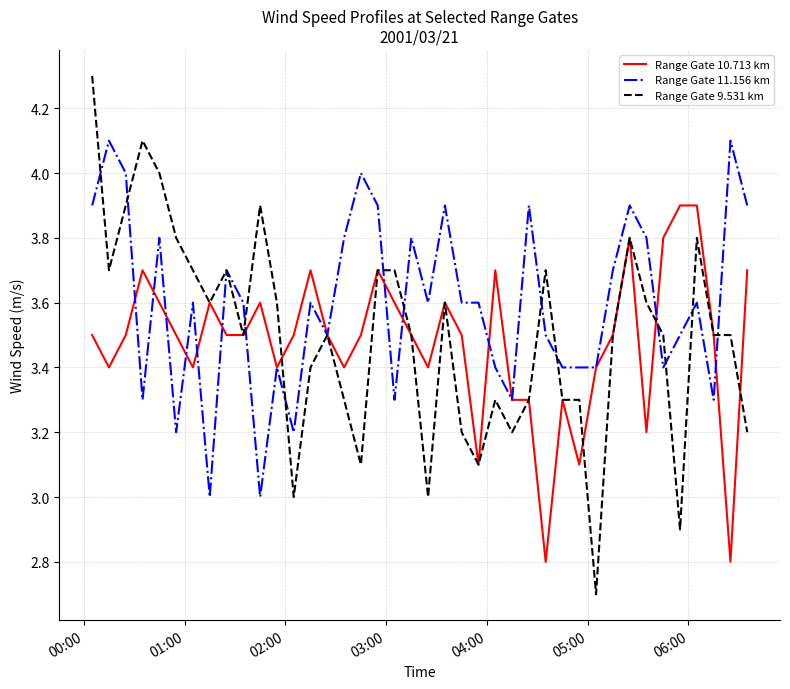

Which series has the largest total across all categories?

Range Gate 11.156 km